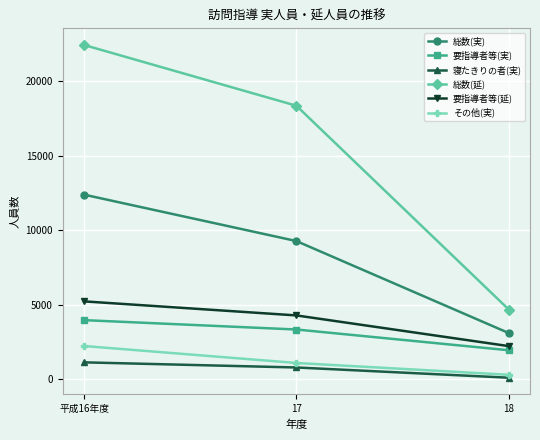

True or false: 要指導者等(延) has a value of 3820 at 18.

False